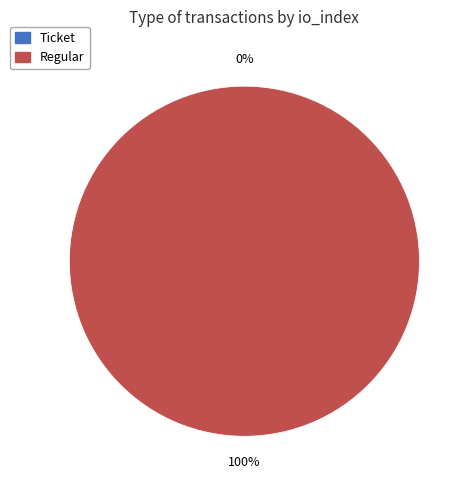

The Regular slice represents 100% of the pie. True or false?

True